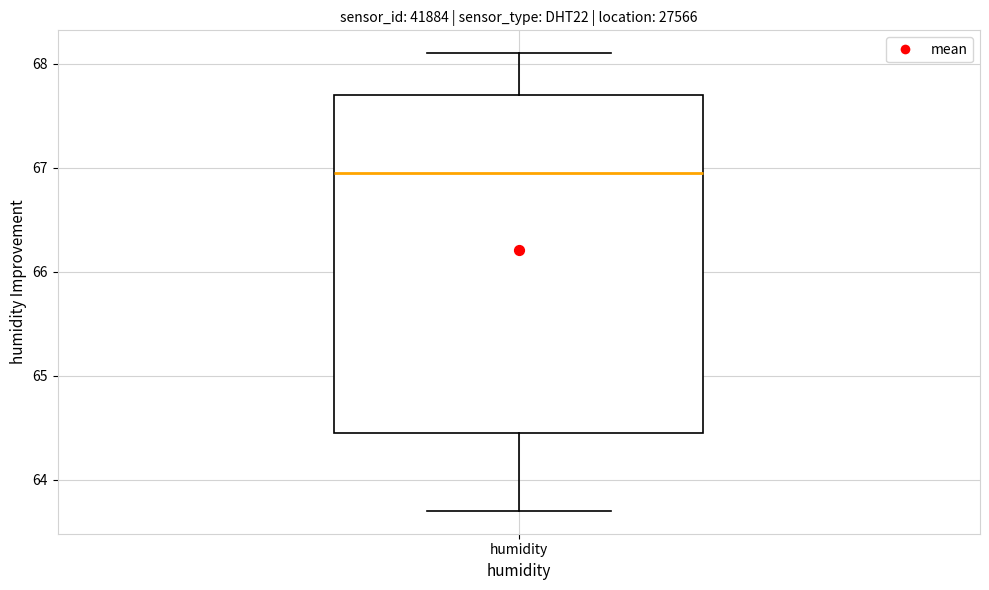

Read this box plot against the y-axis: the position of the median line, the range covered by the box, and the ends of both whiskers. The values are not printed on the chart, so give them approximately, as read against the axis.

median 67.0, box 64.5 to 67.7, whiskers 63.7 to 68.1